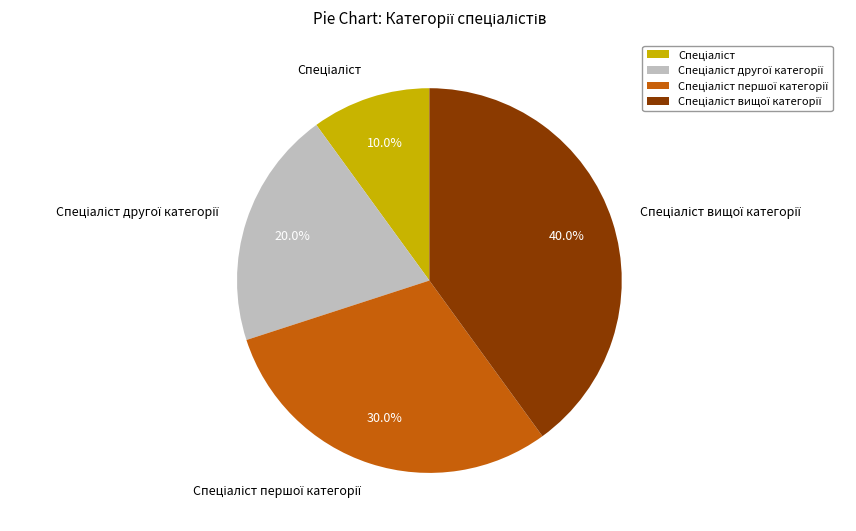

Is there a majority slice in this chart?

No